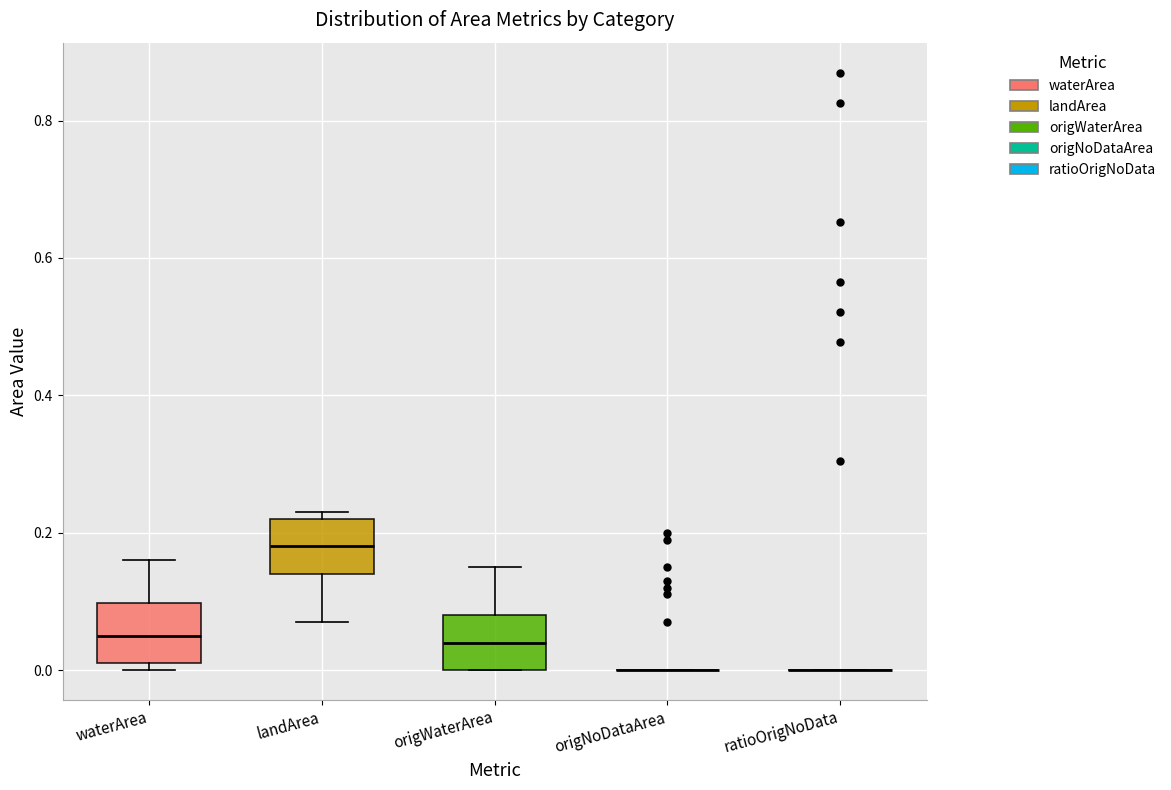

Reading left to right, read every box against the y-axis: the position of its median line, the range the box covers, and the ends of its whiskers. The values are not printed on the chart, so give them approximately, as read against the axis.

waterArea: median 0.06, box 0.02 to 0.10, whiskers 0.00 to 0.16
landArea: median 0.18, box 0.14 to 0.22, whiskers 0.08 to 0.24
origWaterArea: median 0.04, box 0.00 to 0.08, whiskers 0.00 to 0.16
origNoDataArea: box collapsed to a line at 0.00, whiskers 0.00 to 0.00
ratioOrigNoData: box collapsed to a line at 0.00, whiskers 0.00 to 0.00